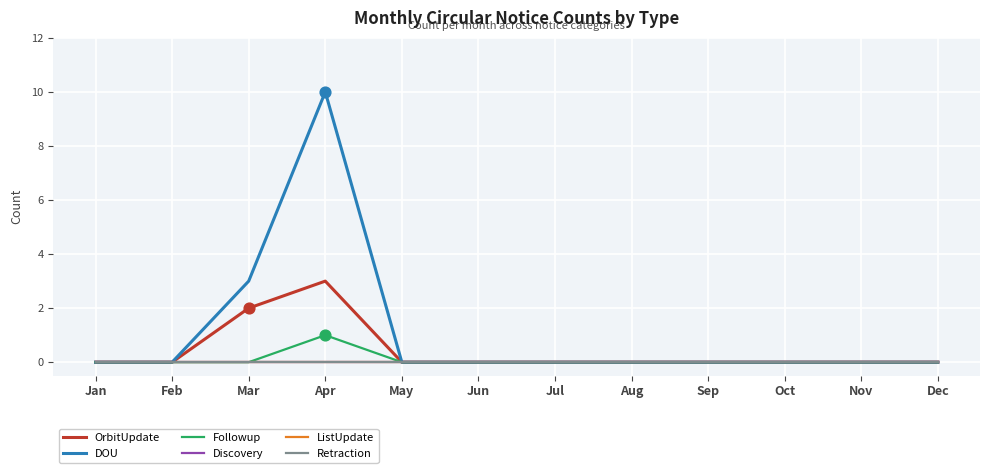

Is the value of ListUpdate at Aug greater than the value of Followup at Dec?

No